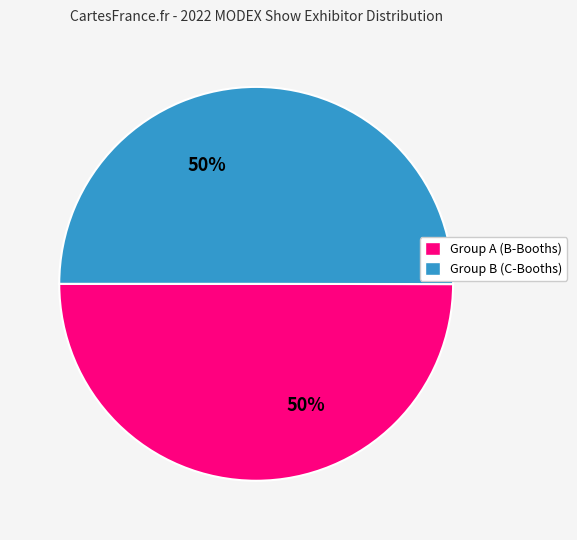

To the nearest percent, what is the average slice percentage?

50%